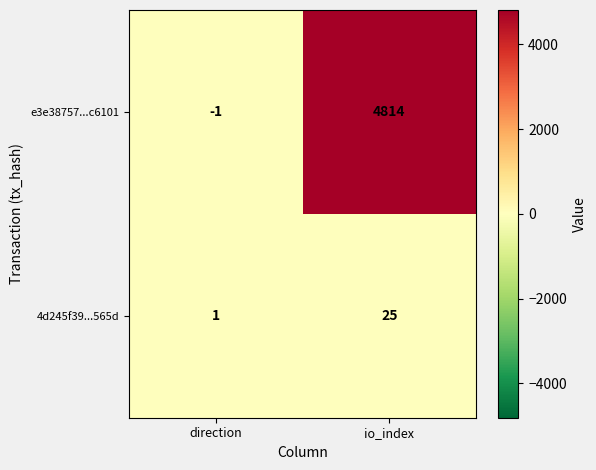

What is the greatest value displayed?

4814